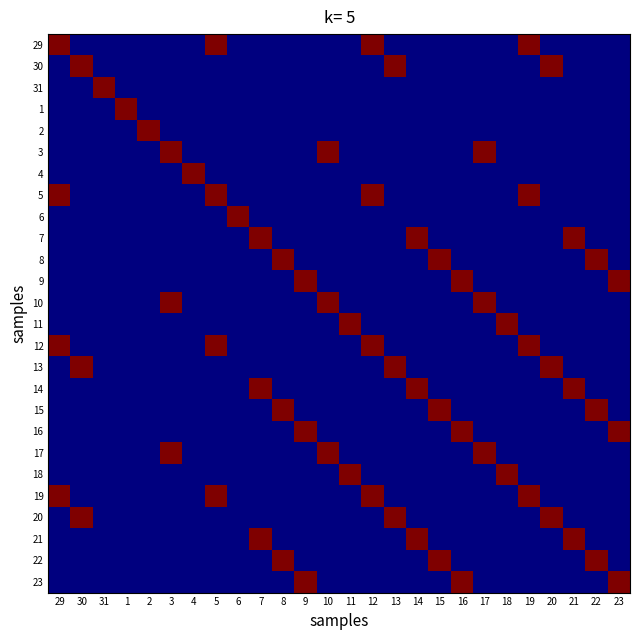

Reading left to right, what are all the values shown in this chart?

29: 29=1	30=0	31=0	1=0	2=0	3=0	4=0	5=1	6=0	7=0	8=0	9=0	10=0	11=0	12=1	13=0	14=0	15=0	16=0	17=0	18=0	19=1	20=0	21=0	22=0	23=0
30: 29=0	30=1	31=0	1=0	2=0	3=0	4=0	5=0	6=0	7=0	8=0	9=0	10=0	11=0	12=0	13=1	14=0	15=0	16=0	17=0	18=0	19=0	20=1	21=0	22=0	23=0
31: 29=0	30=0	31=1	1=0	2=0	3=0	4=0	5=0	6=0	7=0	8=0	9=0	10=0	11=0	12=0	13=0	14=0	15=0	16=0	17=0	18=0	19=0	20=0	21=0	22=0	23=0
1: 29=0	30=0	31=0	1=1	2=0	3=0	4=0	5=0	6=0	7=0	8=0	9=0	10=0	11=0	12=0	13=0	14=0	15=0	16=0	17=0	18=0	19=0	20=0	21=0	22=0	23=0
2: 29=0	30=0	31=0	1=0	2=1	3=0	4=0	5=0	6=0	7=0	8=0	9=0	10=0	11=0	12=0	13=0	14=0	15=0	16=0	17=0	18=0	19=0	20=0	21=0	22=0	23=0
3: 29=0	30=0	31=0	1=0	2=0	3=1	4=0	5=0	6=0	7=0	8=0	9=0	10=1	11=0	12=0	13=0	14=0	15=0	16=0	17=1	18=0	19=0	20=0	21=0	22=0	23=0
4: 29=0	30=0	31=0	1=0	2=0	3=0	4=1	5=0	6=0	7=0	8=0	9=0	10=0	11=0	12=0	13=0	14=0	15=0	16=0	17=0	18=0	19=0	20=0	21=0	22=0	23=0
5: 29=1	30=0	31=0	1=0	2=0	3=0	4=0	5=1	6=0	7=0	8=0	9=0	10=0	11=0	12=1	13=0	14=0	15=0	16=0	17=0	18=0	19=1	20=0	21=0	22=0	23=0
6: 29=0	30=0	31=0	1=0	2=0	3=0	4=0	5=0	6=1	7=0	8=0	9=0	10=0	11=0	12=0	13=0	14=0	15=0	16=0	17=0	18=0	19=0	20=0	21=0	22=0	23=0
7: 29=0	30=0	31=0	1=0	2=0	3=0	4=0	5=0	6=0	7=1	8=0	9=0	10=0	11=0	12=0	13=0	14=1	15=0	16=0	17=0	18=0	19=0	20=0	21=1	22=0	23=0
8: 29=0	30=0	31=0	1=0	2=0	3=0	4=0	5=0	6=0	7=0	8=1	9=0	10=0	11=0	12=0	13=0	14=0	15=1	16=0	17=0	18=0	19=0	20=0	21=0	22=1	23=0
9: 29=0	30=0	31=0	1=0	2=0	3=0	4=0	5=0	6=0	7=0	8=0	9=1	10=0	11=0	12=0	13=0	14=0	15=0	16=1	17=0	18=0	19=0	20=0	21=0	22=0	23=1
10: 29=0	30=0	31=0	1=0	2=0	3=1	4=0	5=0	6=0	7=0	8=0	9=0	10=1	11=0	12=0	13=0	14=0	15=0	16=0	17=1	18=0	19=0	20=0	21=0	22=0	23=0
11: 29=0	30=0	31=0	1=0	2=0	3=0	4=0	5=0	6=0	7=0	8=0	9=0	10=0	11=1	12=0	13=0	14=0	15=0	16=0	17=0	18=1	19=0	20=0	21=0	22=0	23=0
12: 29=1	30=0	31=0	1=0	2=0	3=0	4=0	5=1	6=0	7=0	8=0	9=0	10=0	11=0	12=1	13=0	14=0	15=0	16=0	17=0	18=0	19=1	20=0	21=0	22=0	23=0
13: 29=0	30=1	31=0	1=0	2=0	3=0	4=0	5=0	6=0	7=0	8=0	9=0	10=0	11=0	12=0	13=1	14=0	15=0	16=0	17=0	18=0	19=0	20=1	21=0	22=0	23=0
14: 29=0	30=0	31=0	1=0	2=0	3=0	4=0	5=0	6=0	7=1	8=0	9=0	10=0	11=0	12=0	13=0	14=1	15=0	16=0	17=0	18=0	19=0	20=0	21=1	22=0	23=0
15: 29=0	30=0	31=0	1=0	2=0	3=0	4=0	5=0	6=0	7=0	8=1	9=0	10=0	11=0	12=0	13=0	14=0	15=1	16=0	17=0	18=0	19=0	20=0	21=0	22=1	23=0
16: 29=0	30=0	31=0	1=0	2=0	3=0	4=0	5=0	6=0	7=0	8=0	9=1	10=0	11=0	12=0	13=0	14=0	15=0	16=1	17=0	18=0	19=0	20=0	21=0	22=0	23=1
17: 29=0	30=0	31=0	1=0	2=0	3=1	4=0	5=0	6=0	7=0	8=0	9=0	10=1	11=0	12=0	13=0	14=0	15=0	16=0	17=1	18=0	19=0	20=0	21=0	22=0	23=0
18: 29=0	30=0	31=0	1=0	2=0	3=0	4=0	5=0	6=0	7=0	8=0	9=0	10=0	11=1	12=0	13=0	14=0	15=0	16=0	17=0	18=1	19=0	20=0	21=0	22=0	23=0
19: 29=1	30=0	31=0	1=0	2=0	3=0	4=0	5=1	6=0	7=0	8=0	9=0	10=0	11=0	12=1	13=0	14=0	15=0	16=0	17=0	18=0	19=1	20=0	21=0	22=0	23=0
20: 29=0	30=1	31=0	1=0	2=0	3=0	4=0	5=0	6=0	7=0	8=0	9=0	10=0	11=0	12=0	13=1	14=0	15=0	16=0	17=0	18=0	19=0	20=1	21=0	22=0	23=0
21: 29=0	30=0	31=0	1=0	2=0	3=0	4=0	5=0	6=0	7=1	8=0	9=0	10=0	11=0	12=0	13=0	14=1	15=0	16=0	17=0	18=0	19=0	20=0	21=1	22=0	23=0
22: 29=0	30=0	31=0	1=0	2=0	3=0	4=0	5=0	6=0	7=0	8=1	9=0	10=0	11=0	12=0	13=0	14=0	15=1	16=0	17=0	18=0	19=0	20=0	21=0	22=1	23=0
23: 29=0	30=0	31=0	1=0	2=0	3=0	4=0	5=0	6=0	7=0	8=0	9=1	10=0	11=0	12=0	13=0	14=0	15=0	16=1	17=0	18=0	19=0	20=0	21=0	22=0	23=1